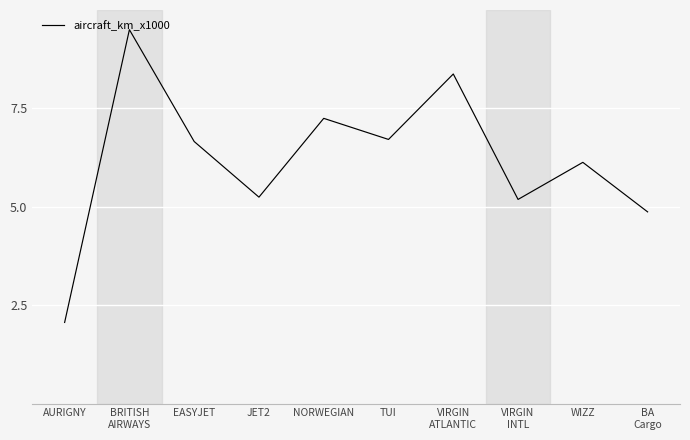

At which category does the chart reach its minimum across all series?

AURIGNY